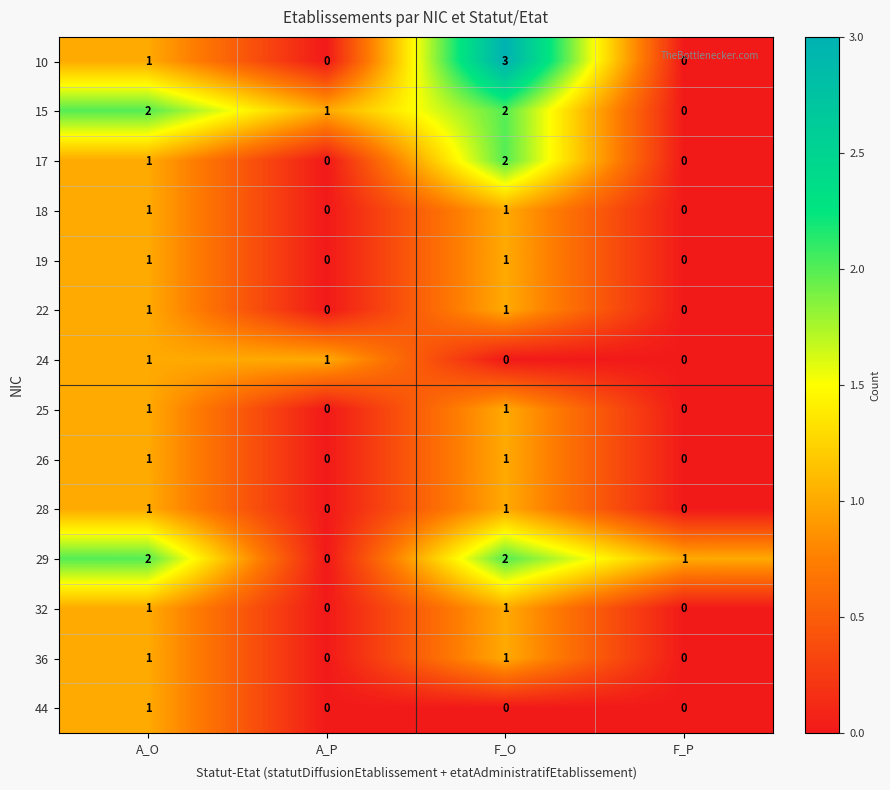

Count the 17 values in the range 0 to 2.

4